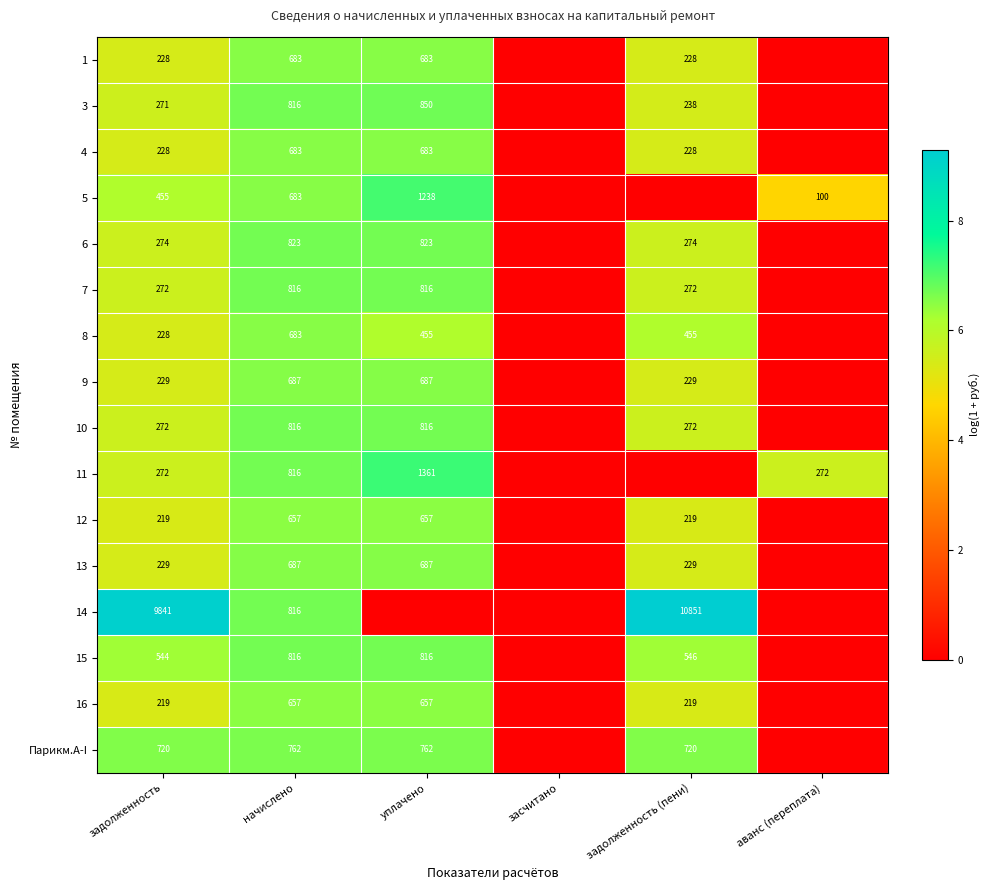

Is the value of 5 at уплачено greater than the value of Парикм.А-I at задолженность?

Yes